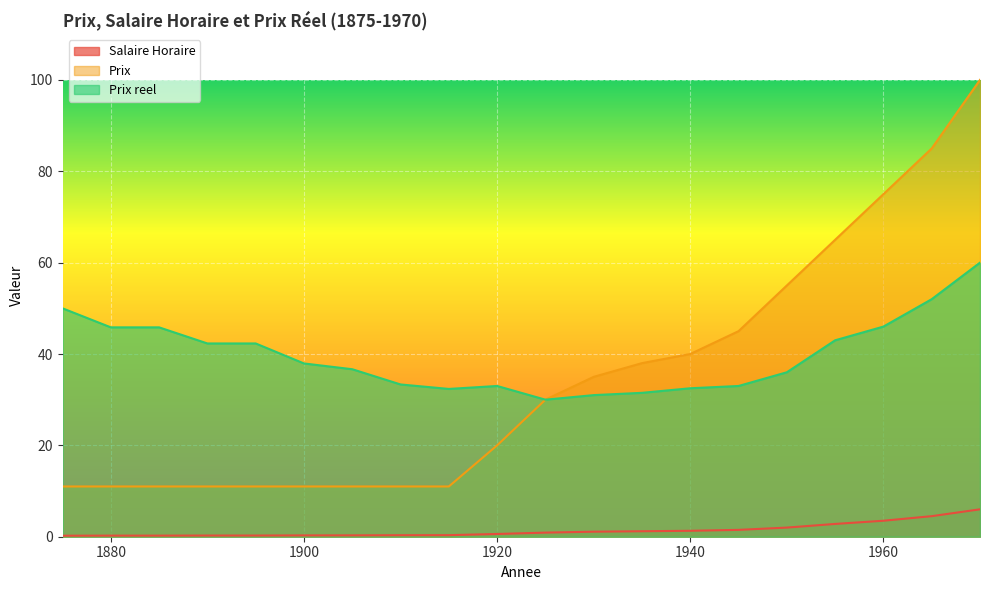

True or false: Prix reel has more than 2 points higher than both neighbors.

False